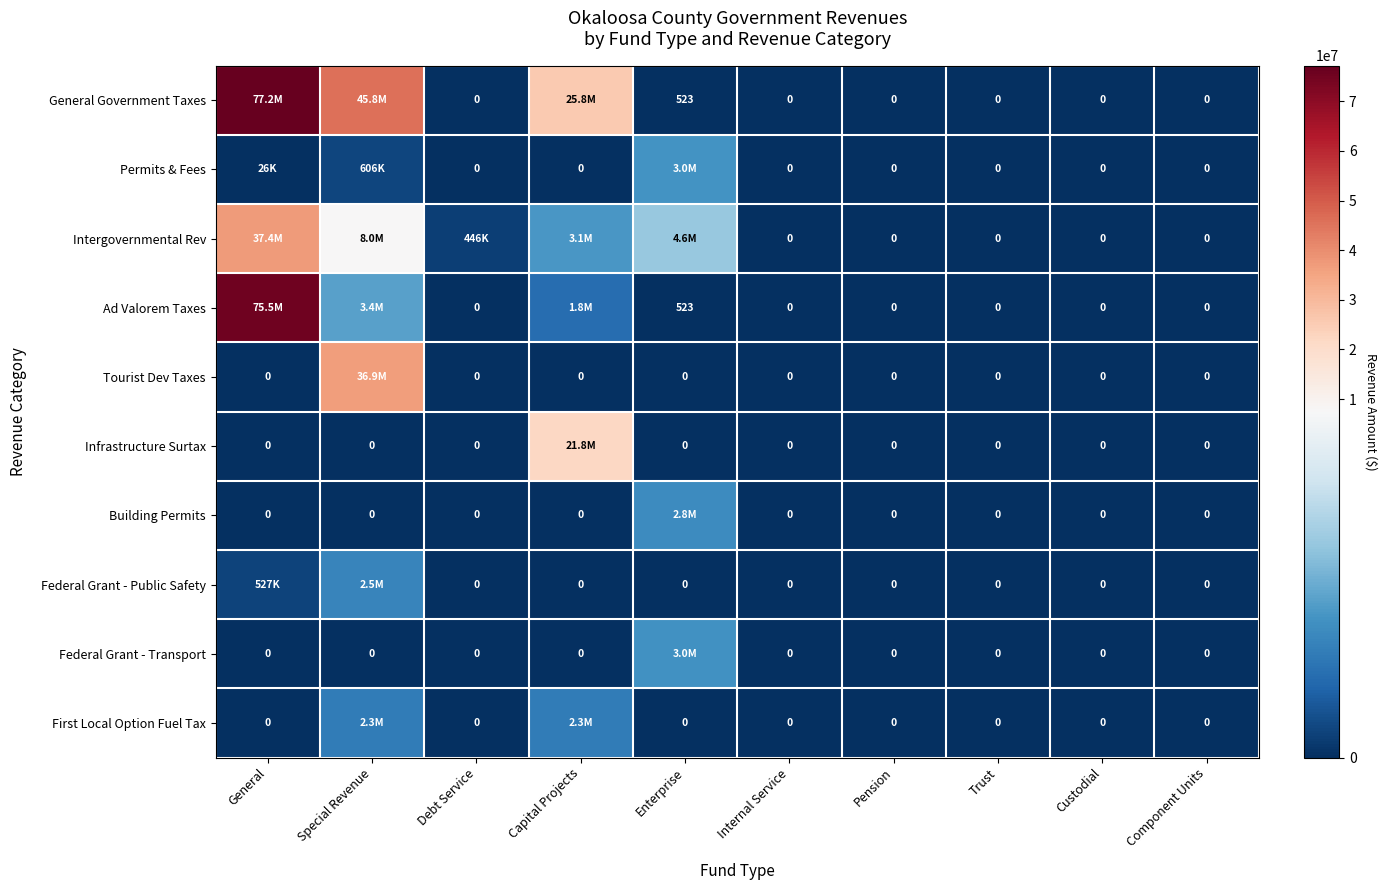

Between Pension and Special Revenue, which is larger?

Special Revenue